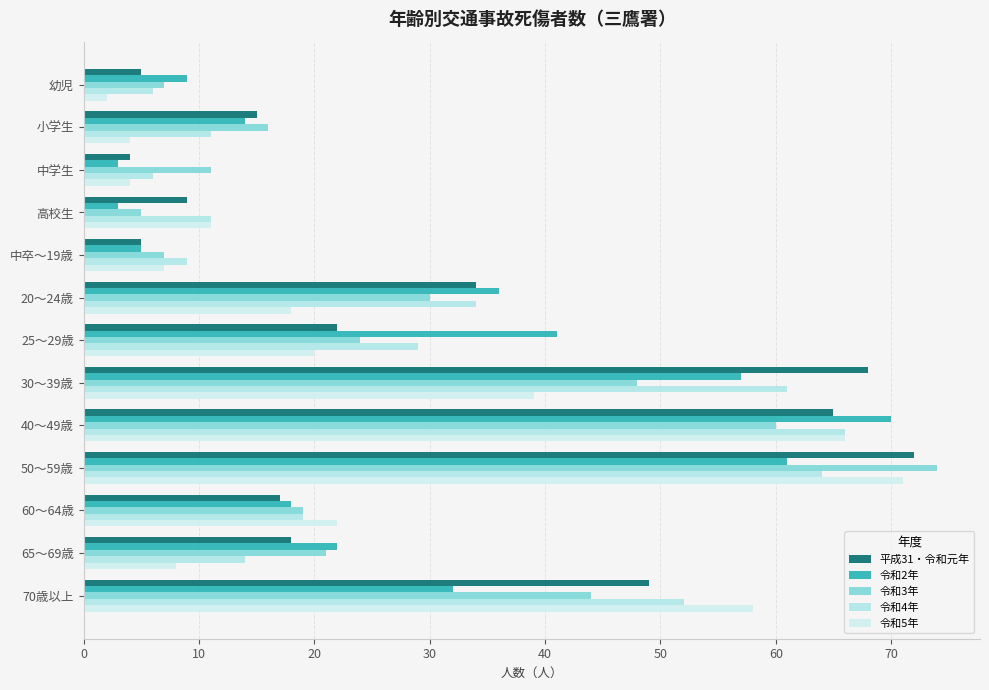

How many data points does each series have?

13